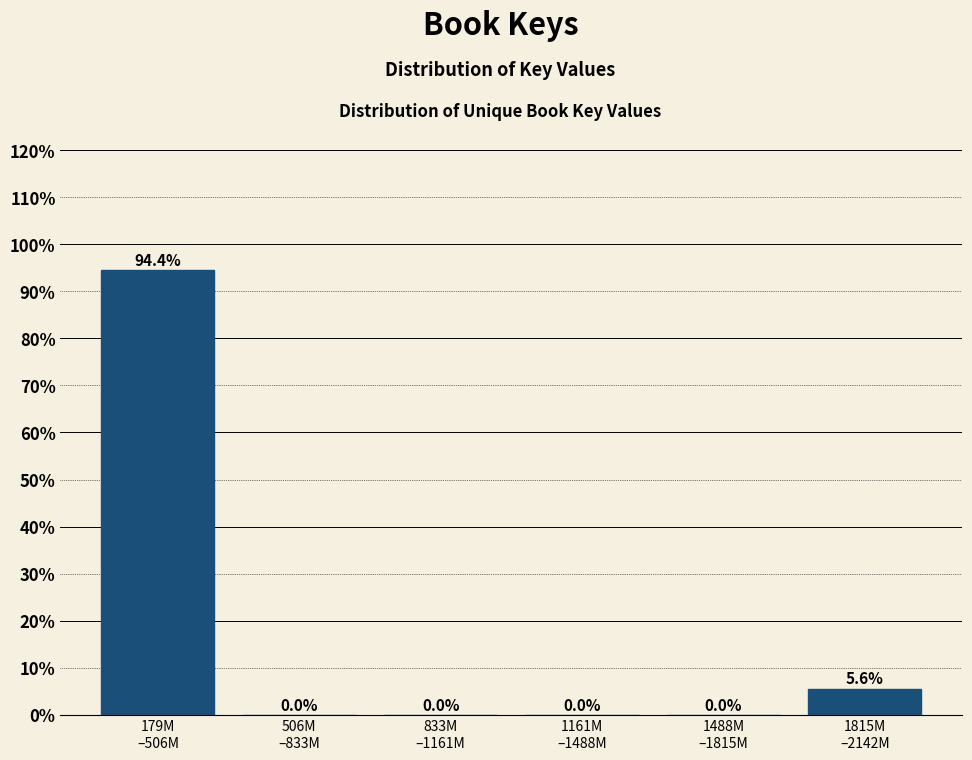

What is the maximum value shown in the chart?

94.4